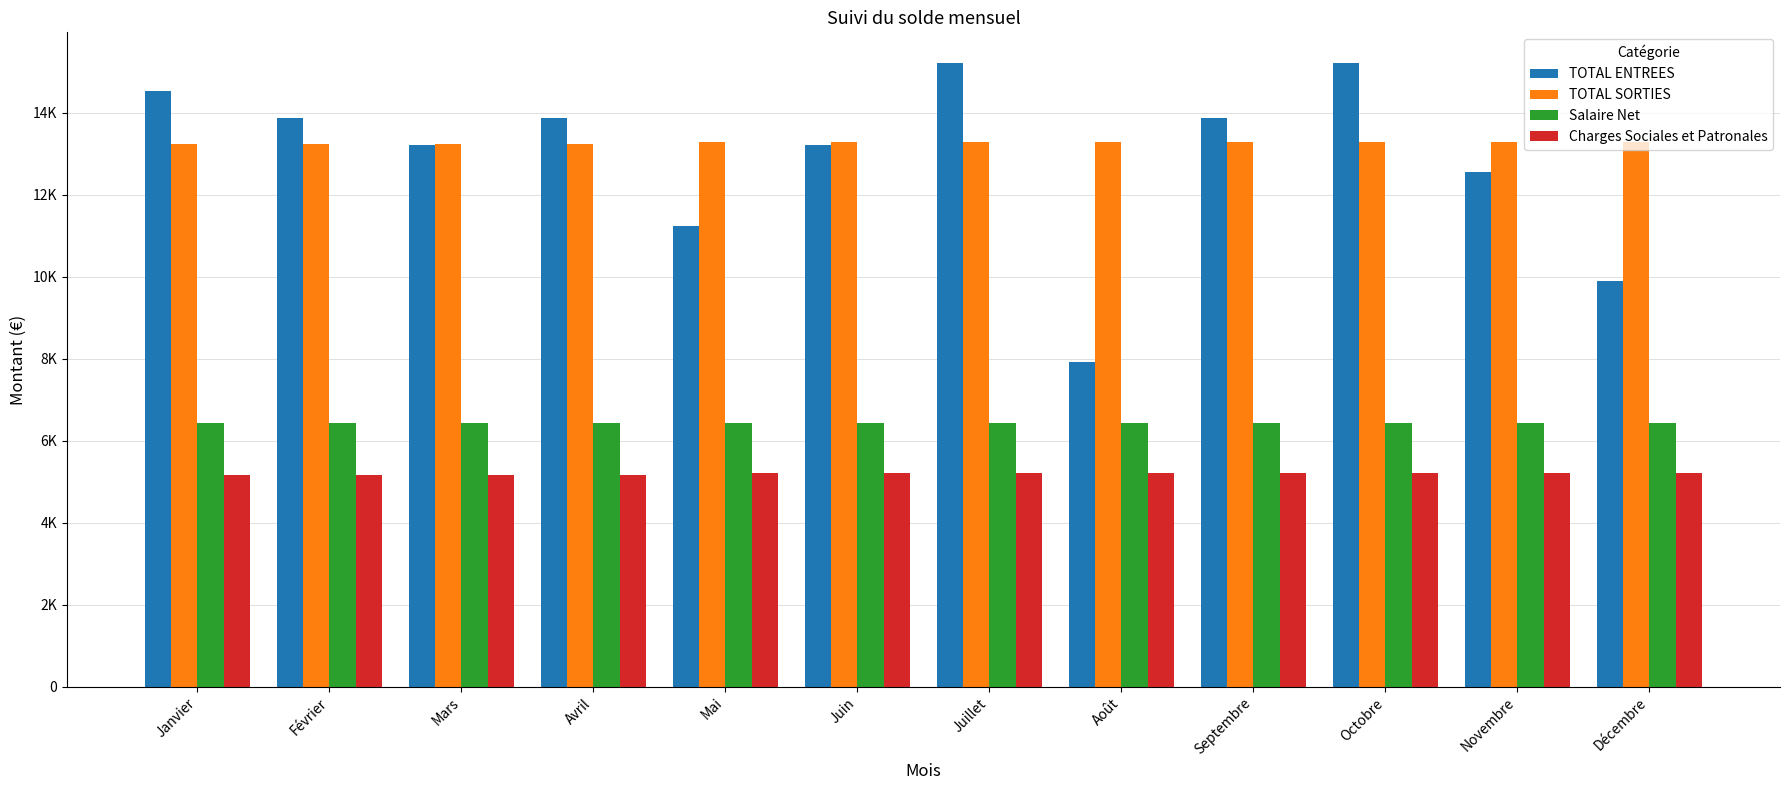

Are the bars horizontal?

No